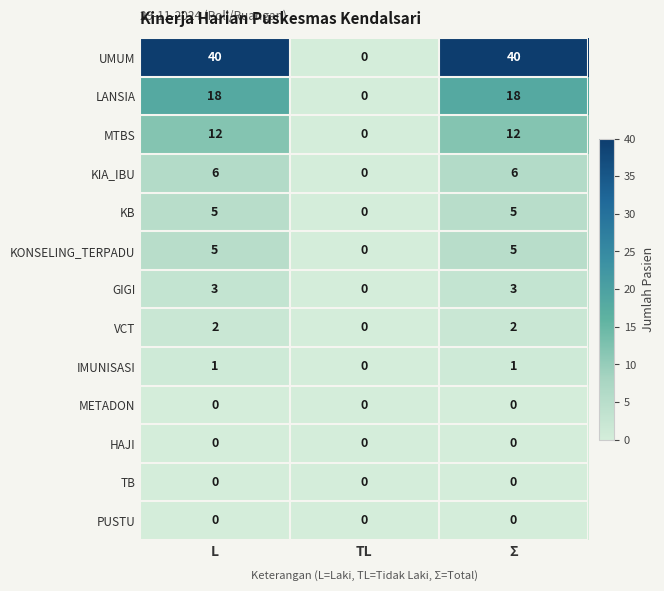

Is the value of LANSIA at L greater than the value of HAJI at L?

Yes